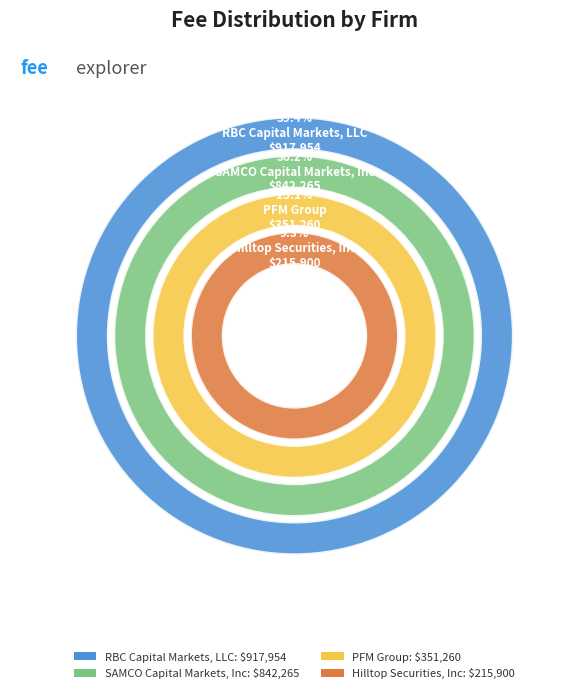

Is it true that Hilltop Securities, Inc is 9% of the pie?

True